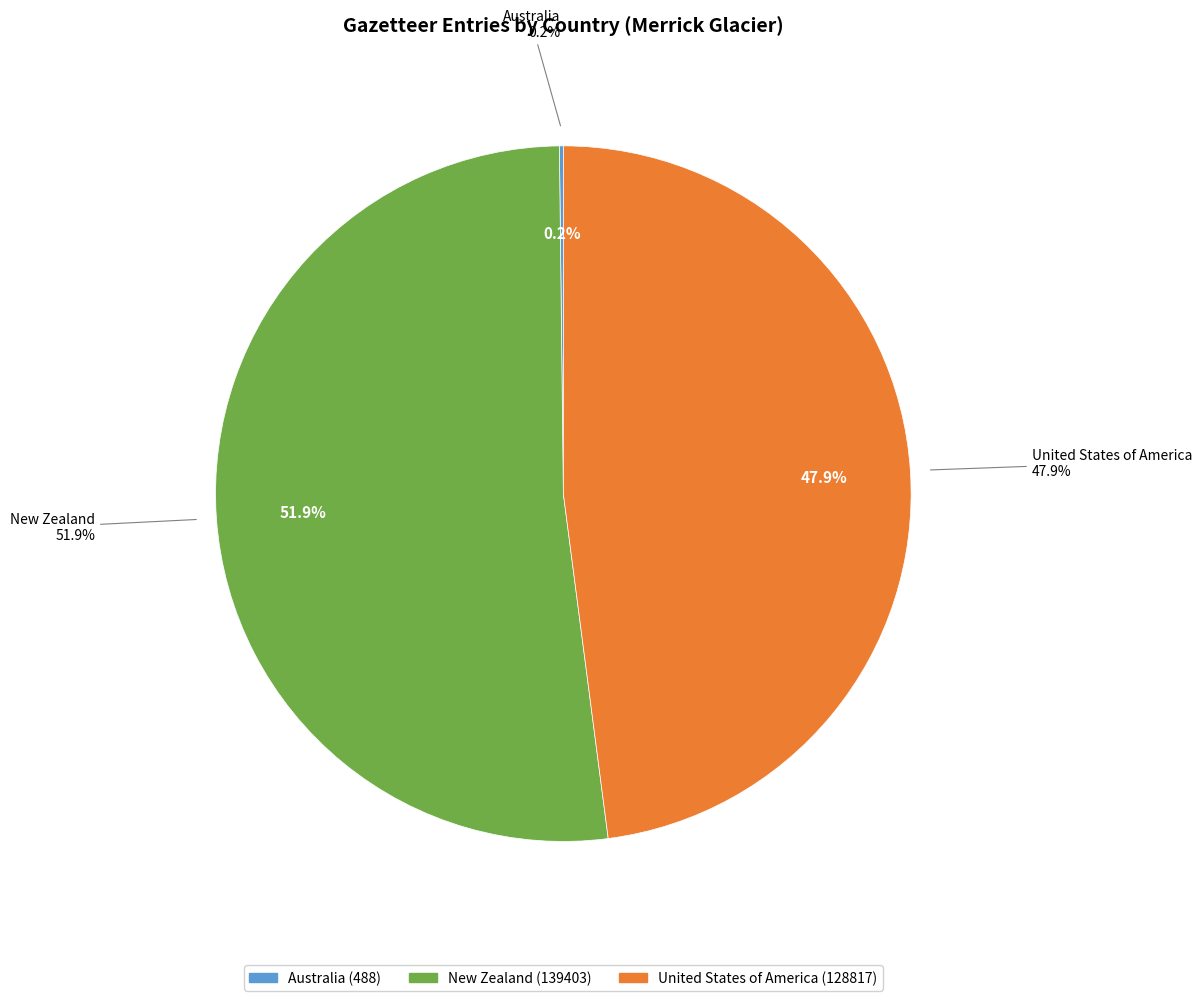

Which category has the smallest portion of the pie?

Australia